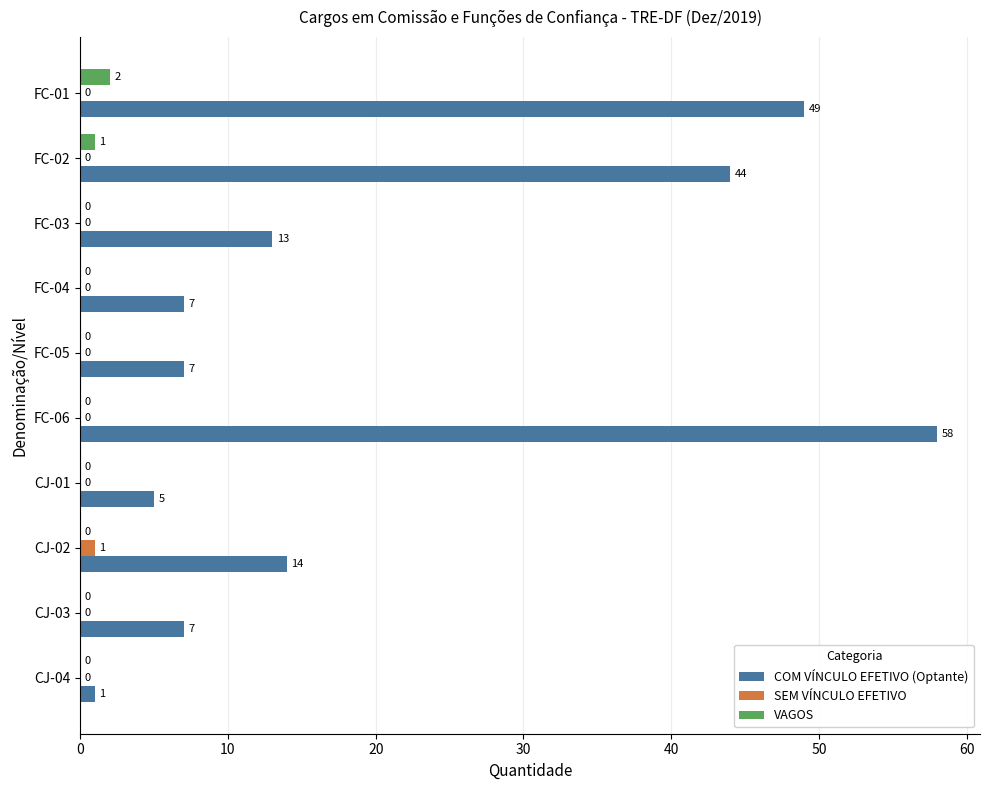

What is the sum of all VAGOS values?

3